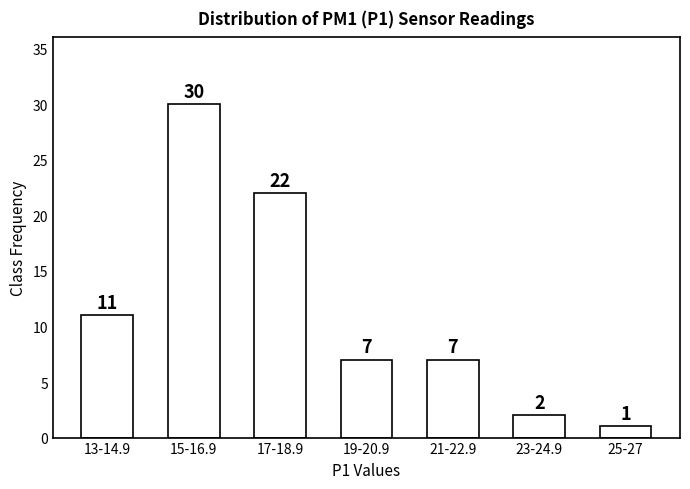

Reading left to right, what are all the values shown in this chart?

13-14.9=11	15-16.9=30	17-18.9=22	19-20.9=7	21-22.9=7	23-24.9=2	25-27=1